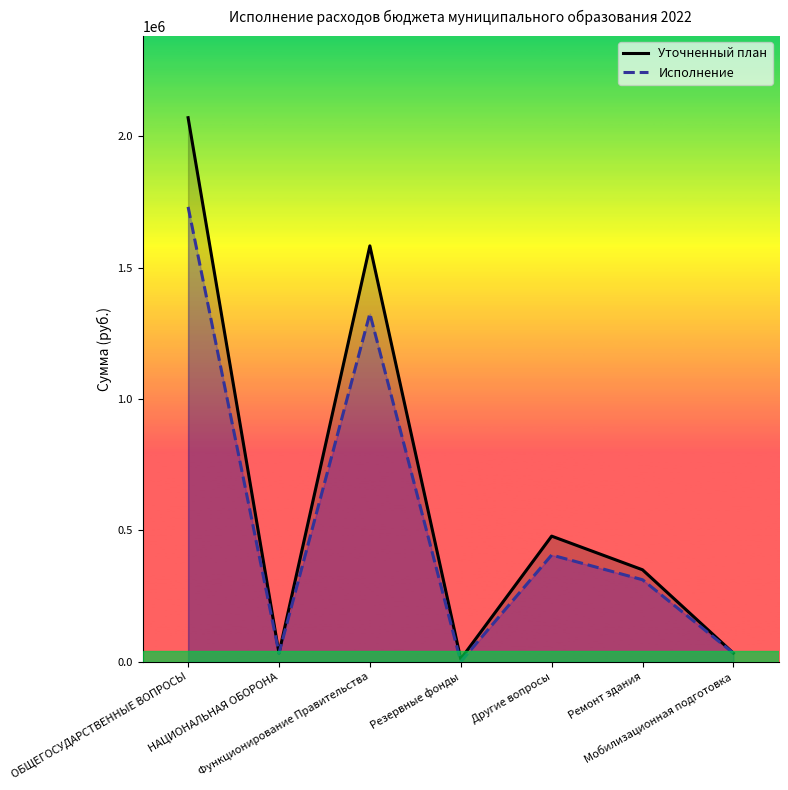

What is the label of the 5th point from the left?

Другие вопросы